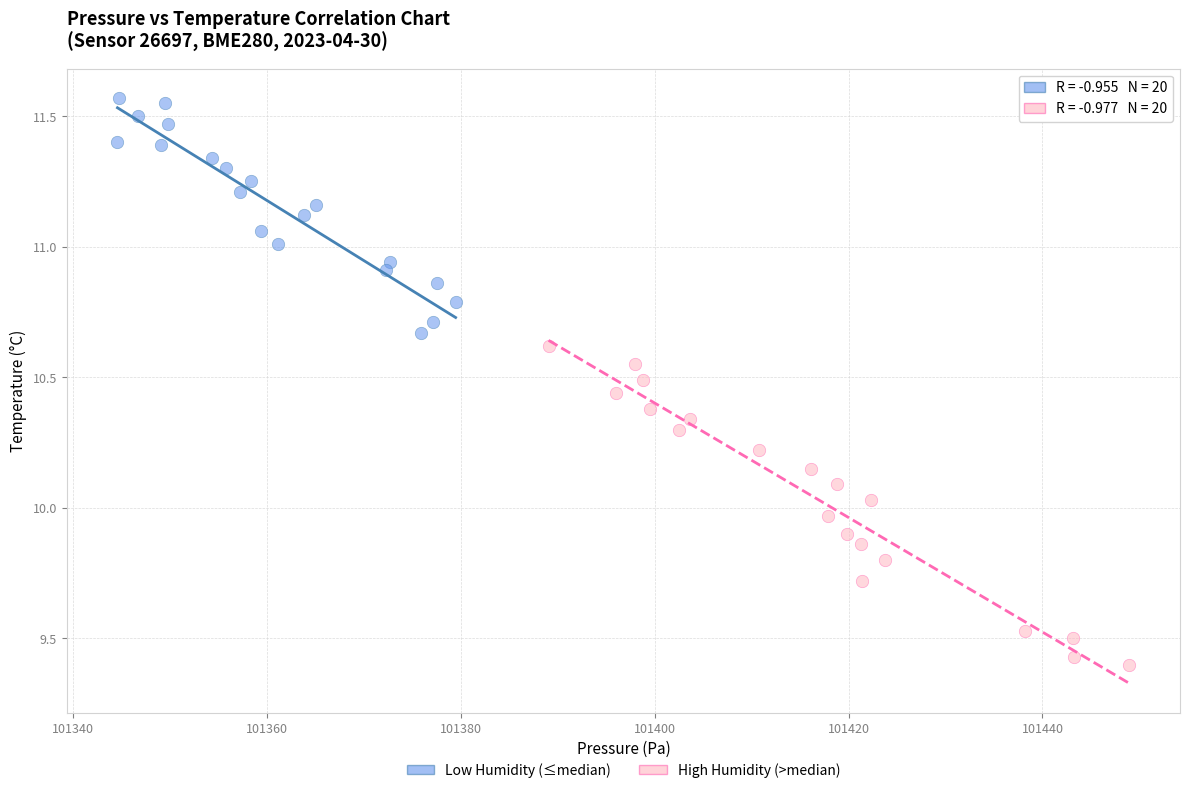

What are all the series names shown in the legend?

Low Humidity (≤median), High Humidity (>median)